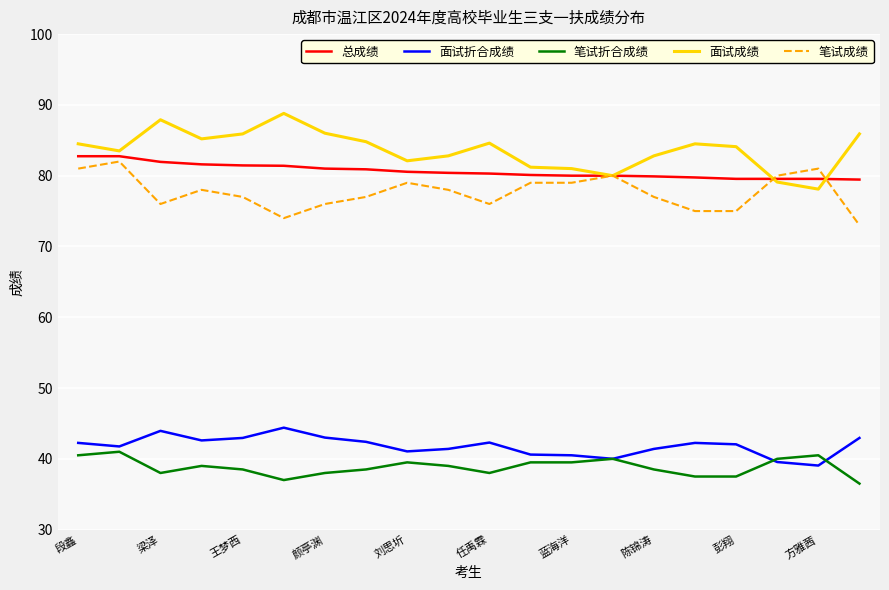

True or false: 面试折合成绩 and 笔试成绩 cross at least once.

False